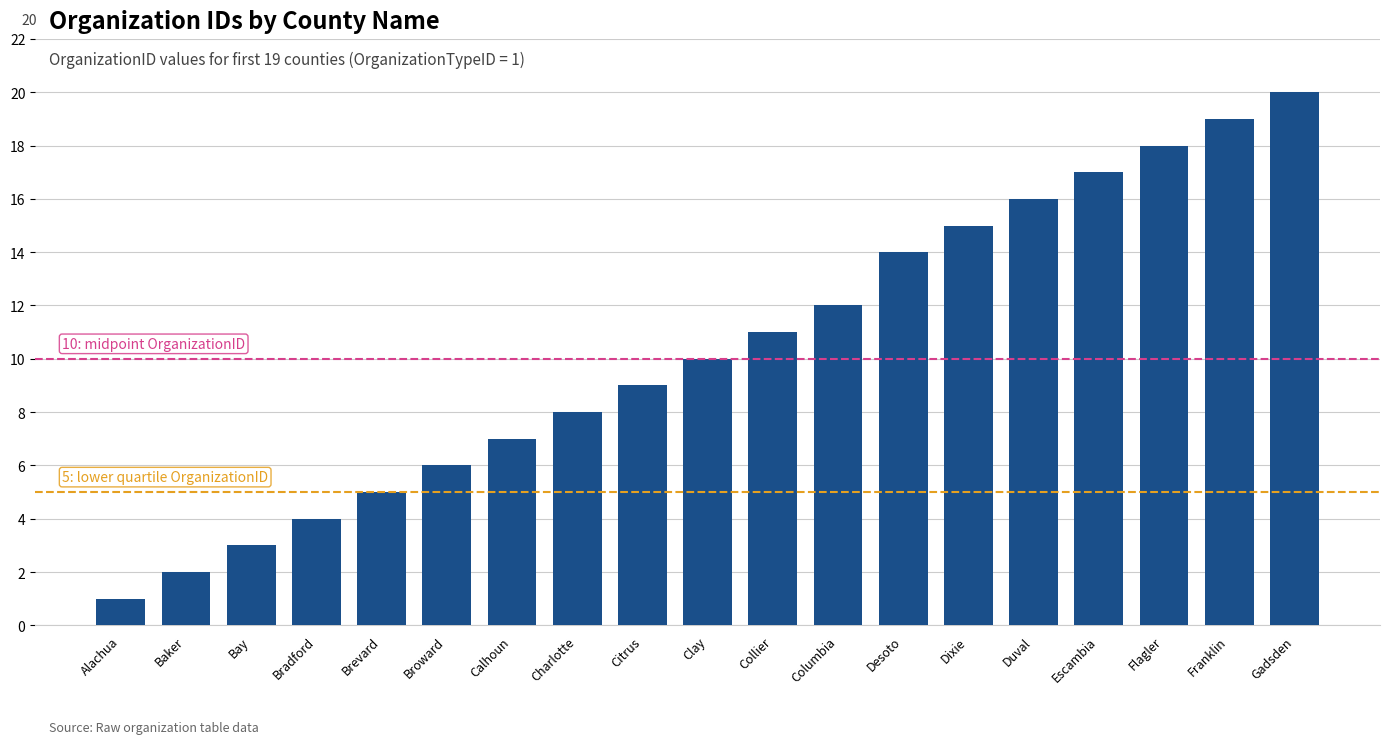

Rank the categories by value from highest to lowest.

Gadsden, Franklin, Flagler, Escambia, Duval, Dixie, Desoto, Columbia, Collier, Clay, Citrus, Charlotte, Calhoun, Broward, Brevard, Bradford, Bay, Baker, Alachua